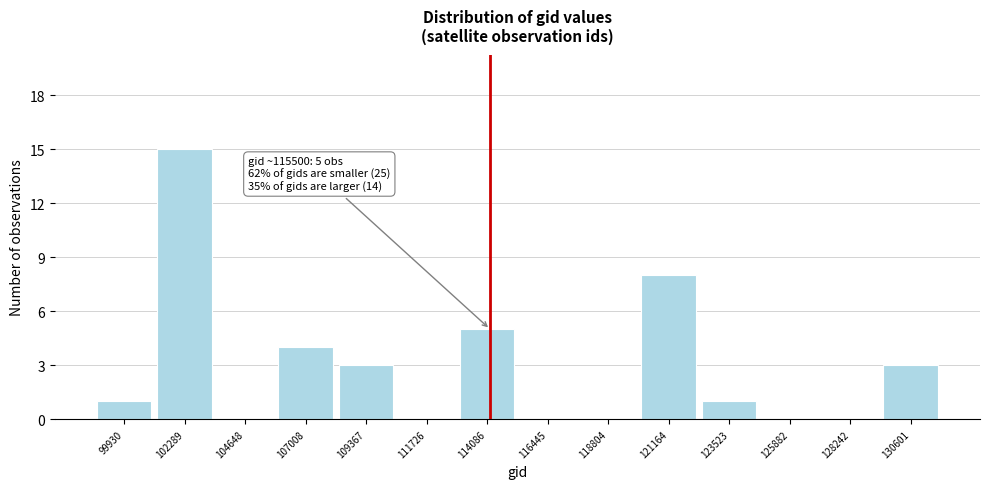

Reading right to left, extract all data points from this chart.

130601=3	128242=0	125882=0	123523=1	121164=8	118804=0	116445=0	114086=5	111726=0	109367=3	107008=4	104648=0	102289=15	99930=1